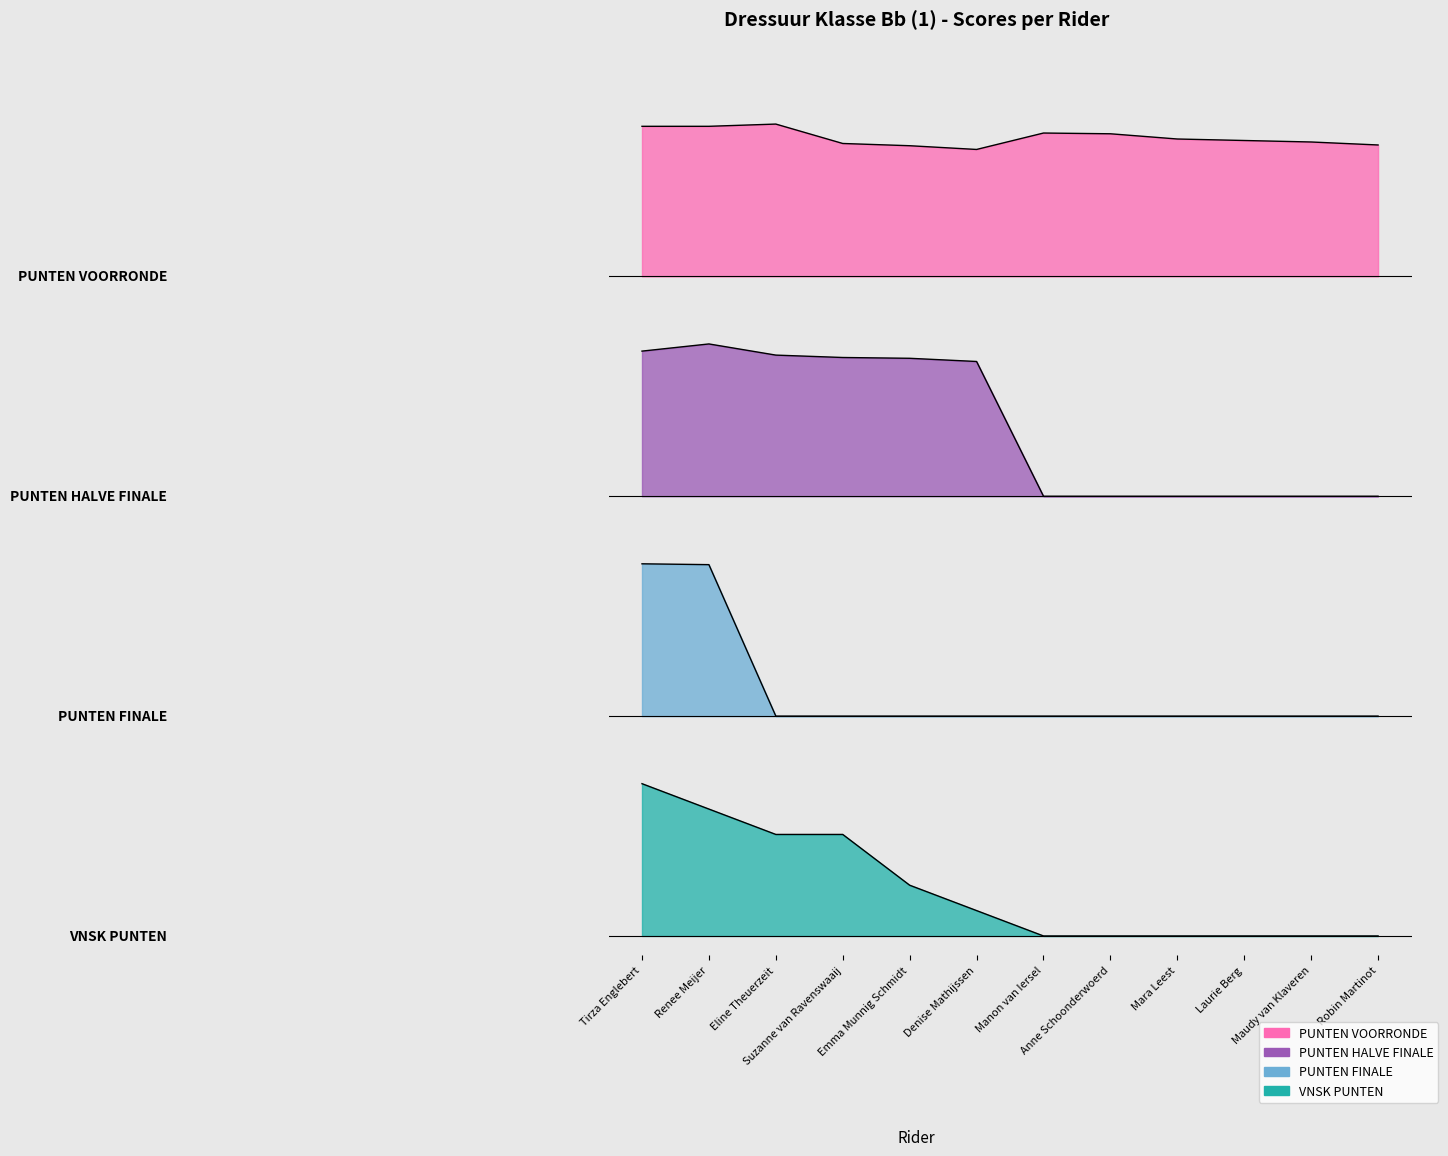

What is the difference between the second highest and minimum values in the PUNTEN FINALE series?

39.8